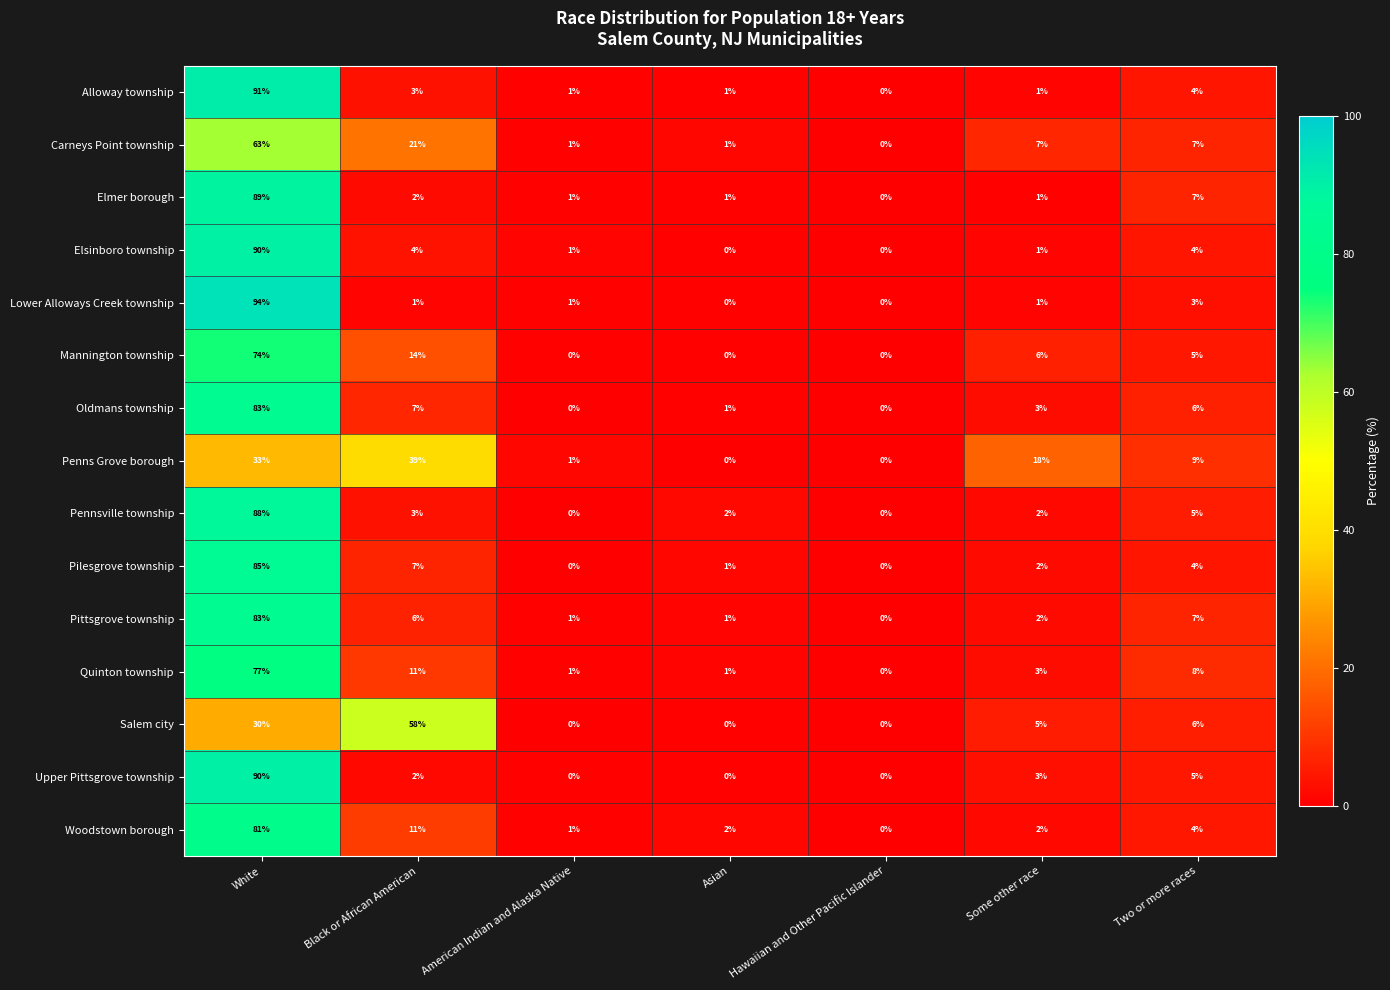

Which series has the widest spread of values?

Lower Alloways Creek township